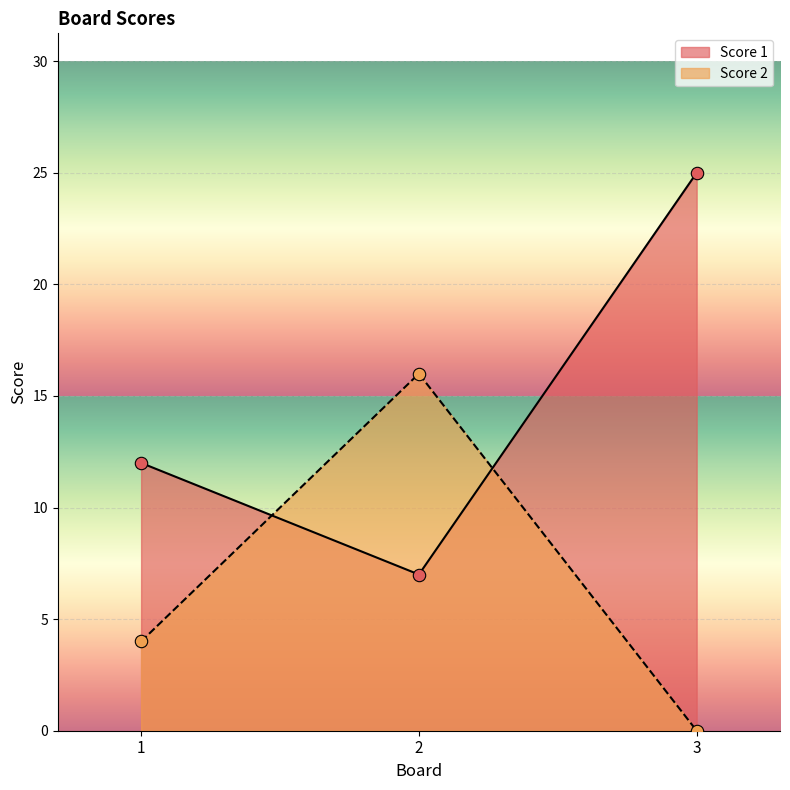

Which series reaches the minimum Y coordinate?

Score 2